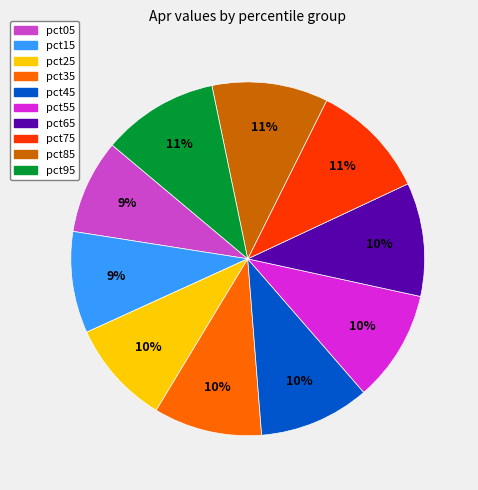

Is pct45 the majority of the pie?

No